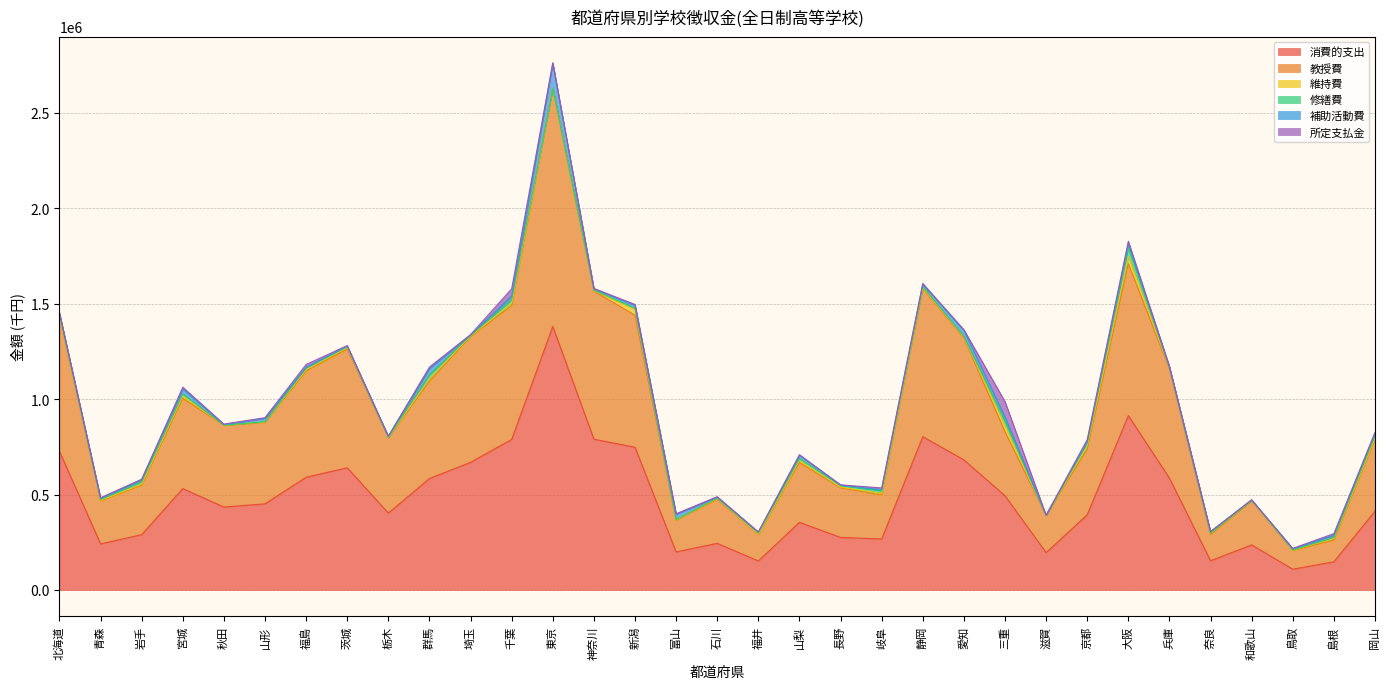

At 富山, list the series in order from smallest to largest.

修繕費, 所定支払金, 維持費, 補助活動費, 教授費, 消費的支出